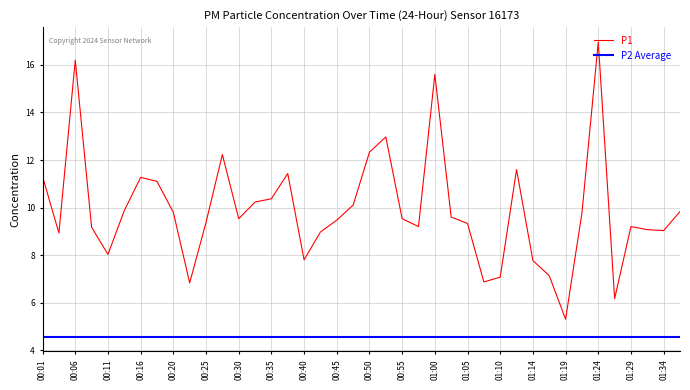

What is the maximum value shown in the chart?

17.0